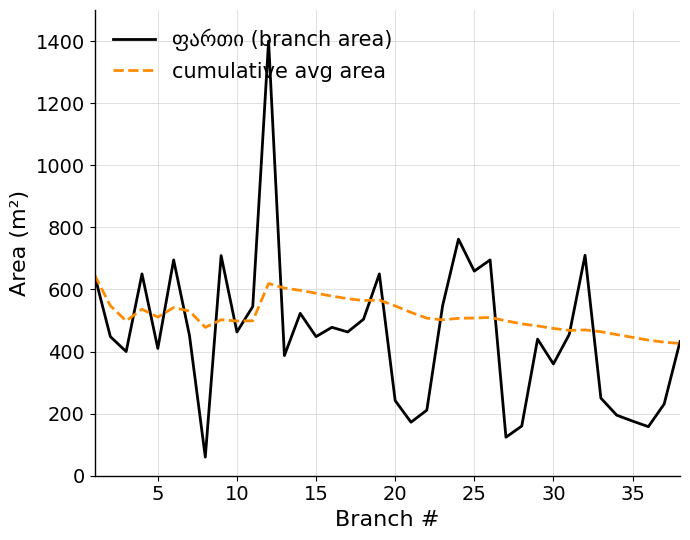

Which series has the largest total across all categories?

cumulative avg area